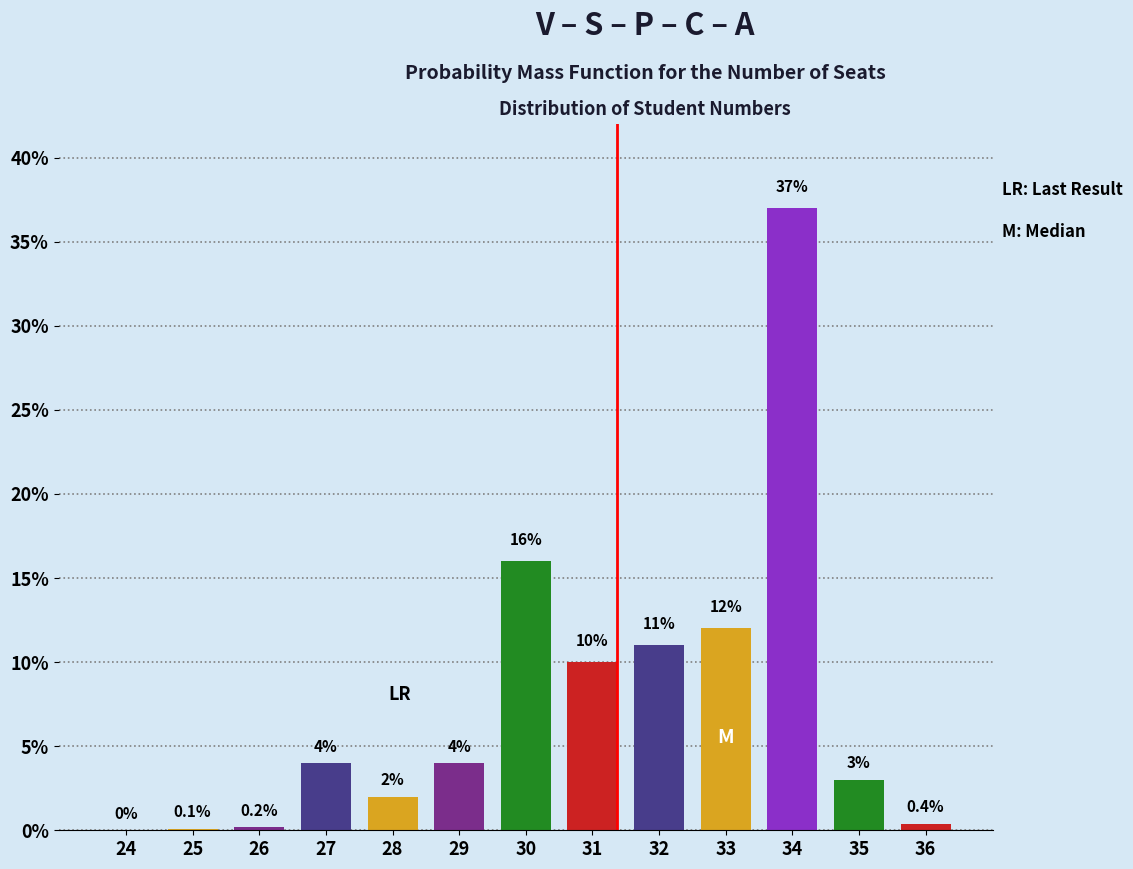

Reading right to left, what are all the values shown in this chart?

36=0.4	35=3.0	34=37.0	33=12.0	32=11.0	31=10.0	30=16.0	29=4.0	28=2.0	27=4.0	26=0.2	25=0.1	24=0.0